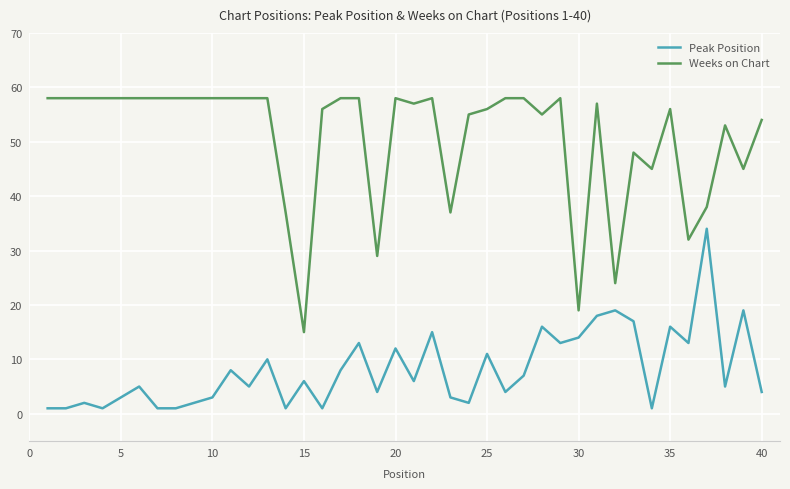

Which series has the largest total across all categories?

Weeks on Chart